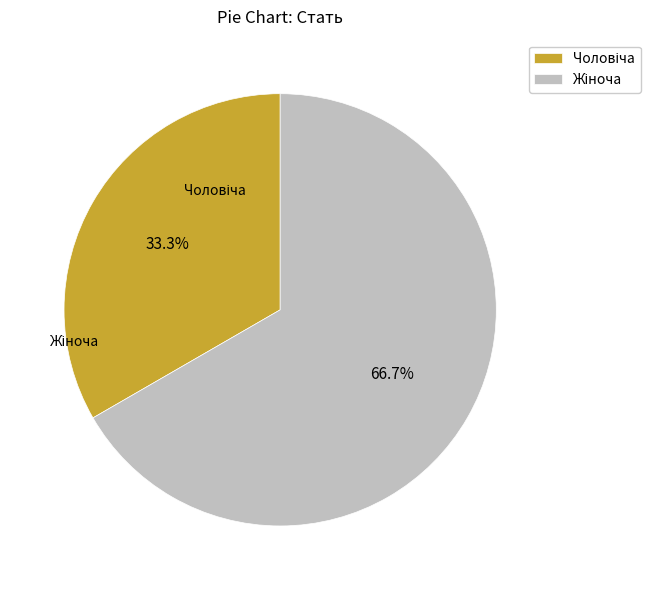

Is Чоловіча the majority of the pie?

No